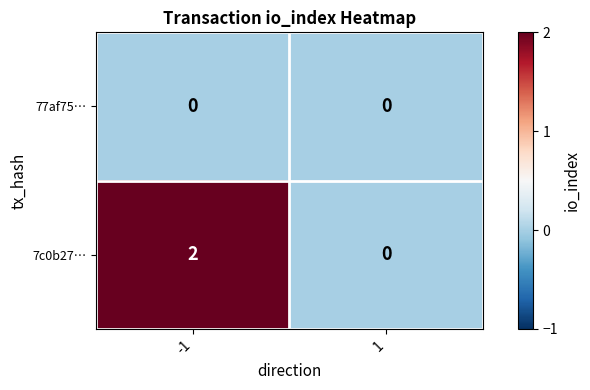

The 7c0b27… series shows 0 at 1. True or false?

True